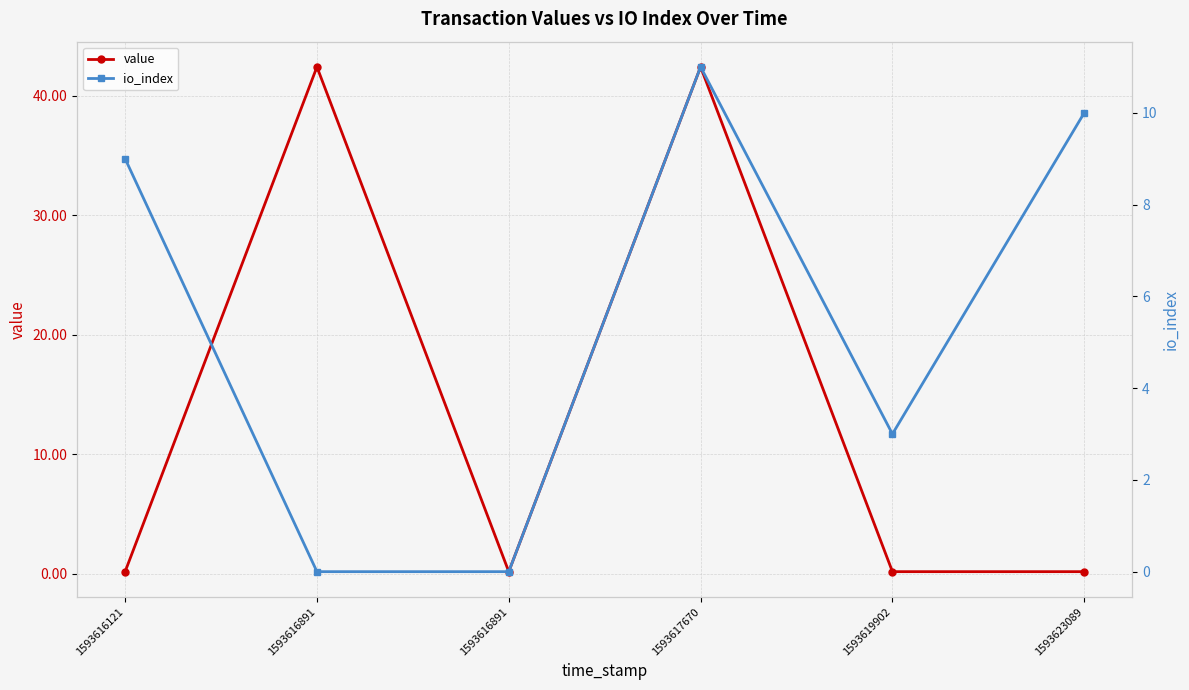

What is the sum of the value values at 1593616891 and 1593616891?

42.6